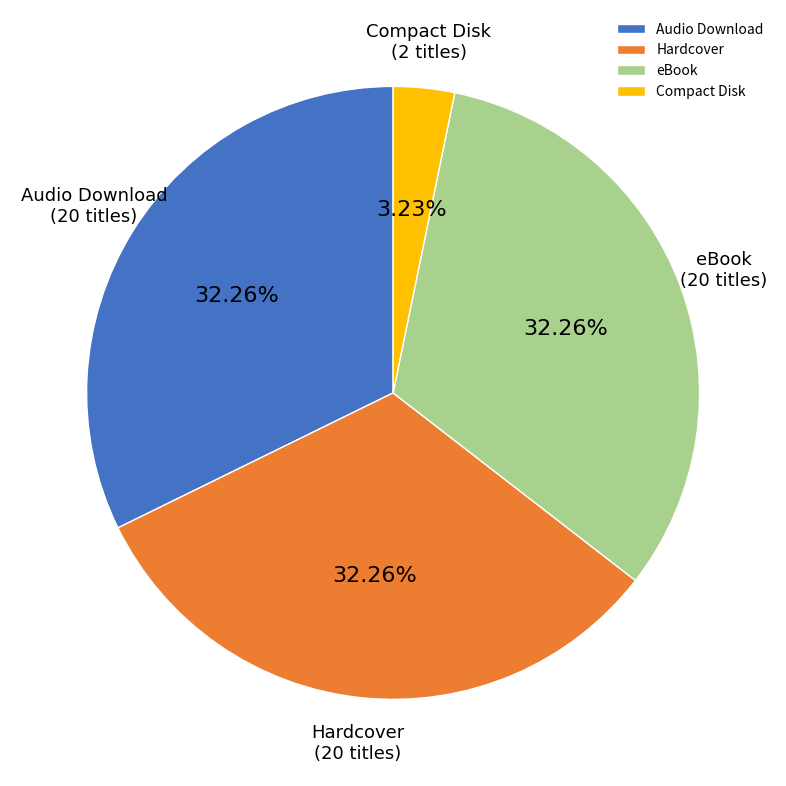

Which category has the smallest portion of the pie?

Compact Disk